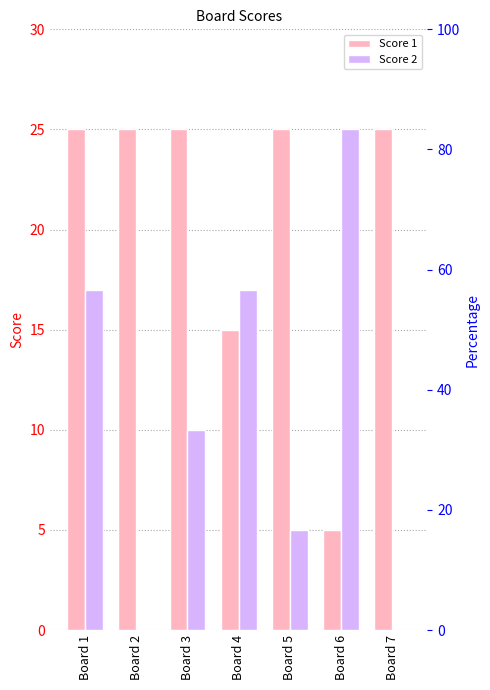

What is the total value across all series at Board 1?

42